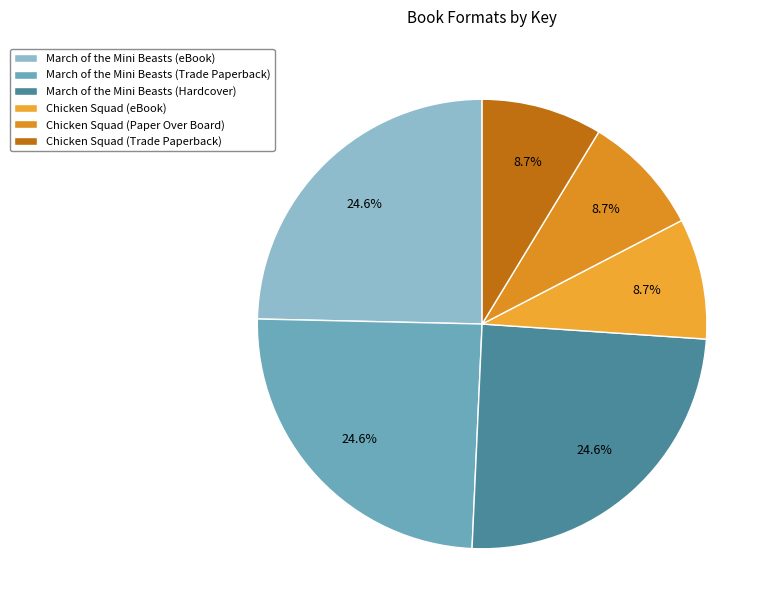

Which category has the biggest portion of the pie?

March of the Mini Beasts (eBook)